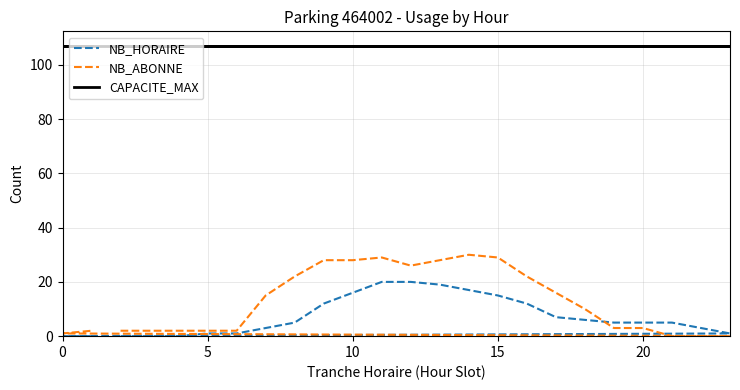

At how many categories does at least one series exceed 26?

24